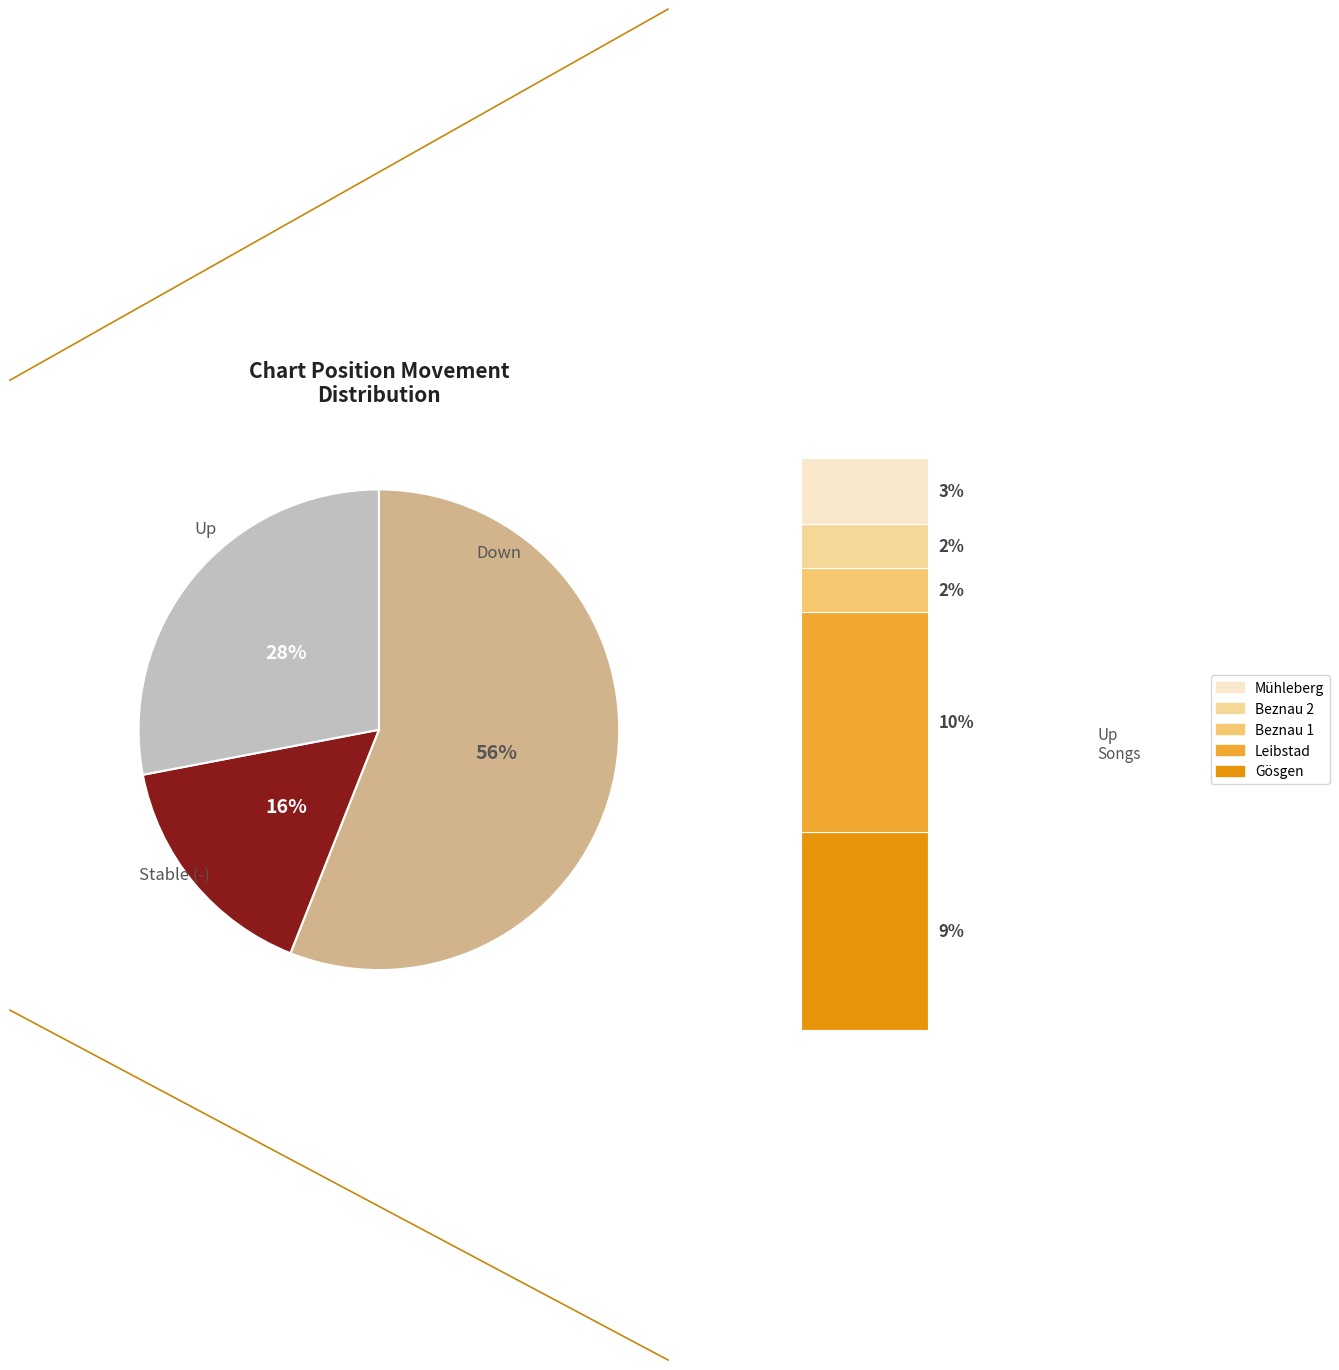

Combined, do - and up account for over 50%?

Yes